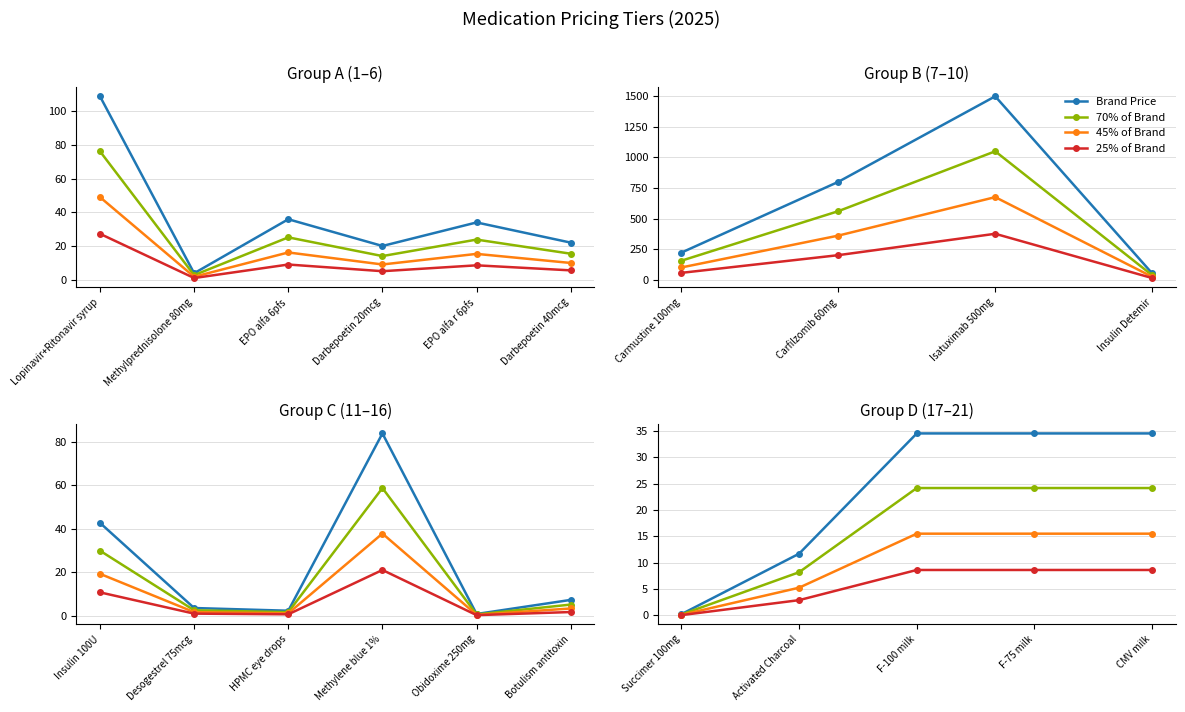

List the series in order of their overall mean, lowest first.

25% of Brand, 45% of Brand, 70% of Brand, Brand Price